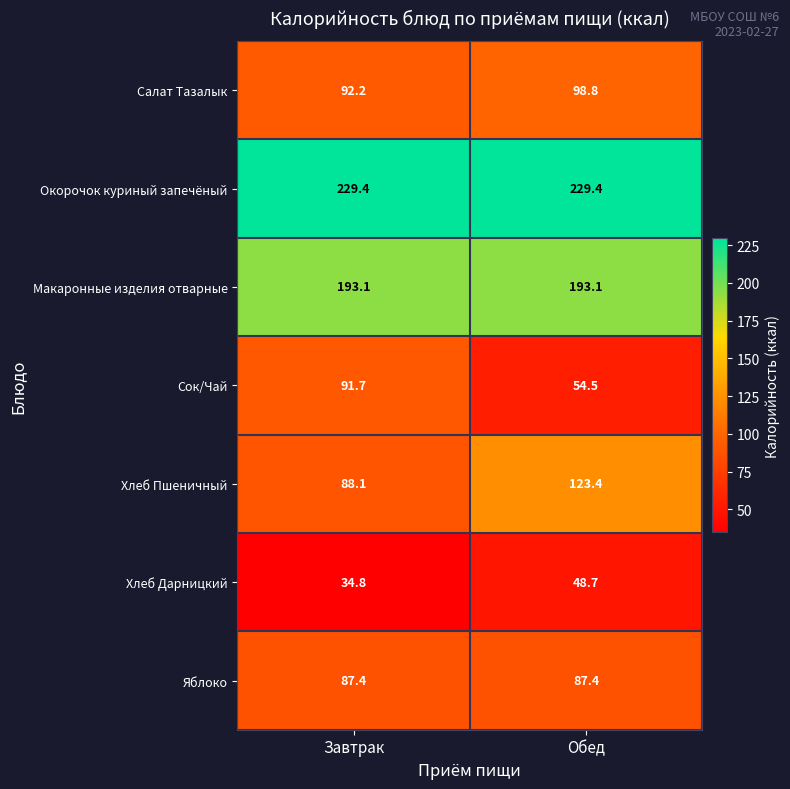

What is the difference between the Сок/Чай values at Обед and Завтрак?

37.2